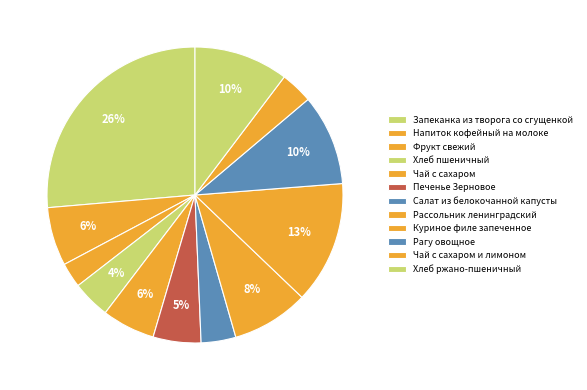

True or false: Рагу овощное accounts for 10% of the total.

True